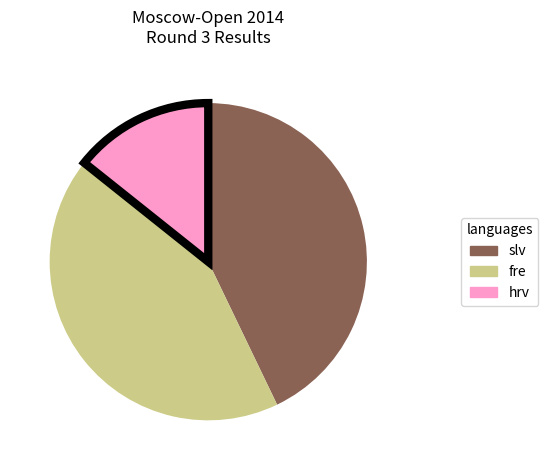

How many slices are in this pie chart?

3